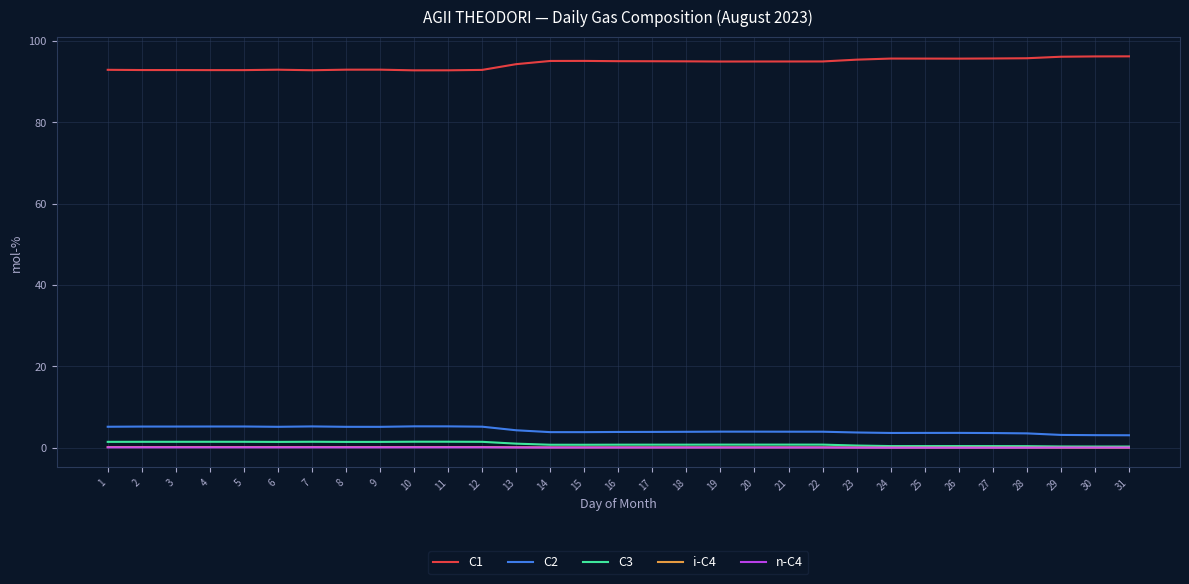

True or false: C3 and C1 cross at least once.

False